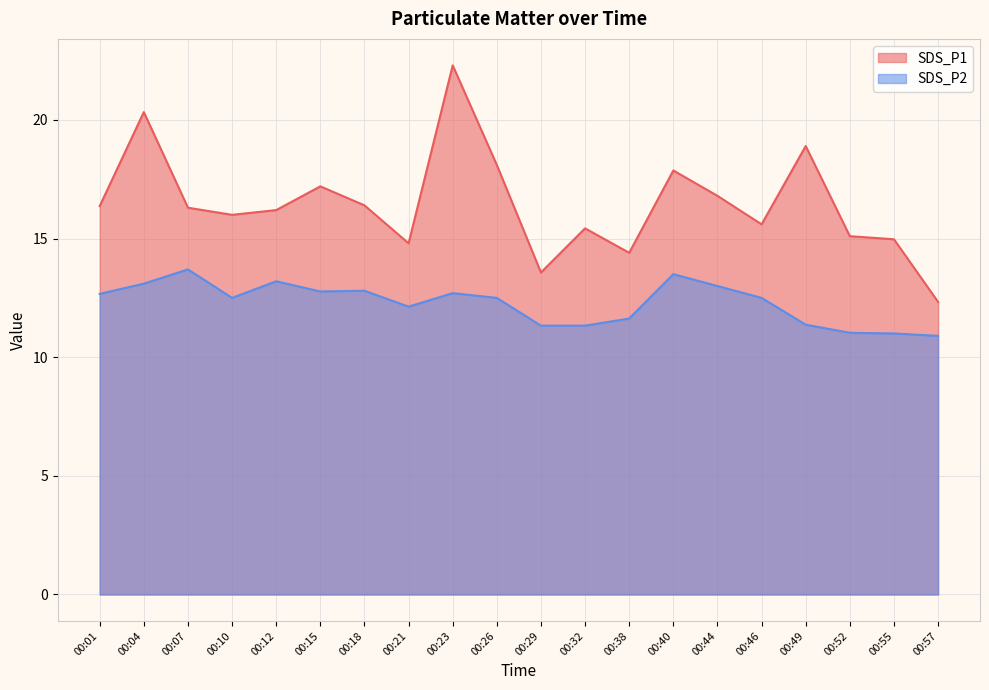

What is the difference between the highest and lowest values at 00:29?

2.2